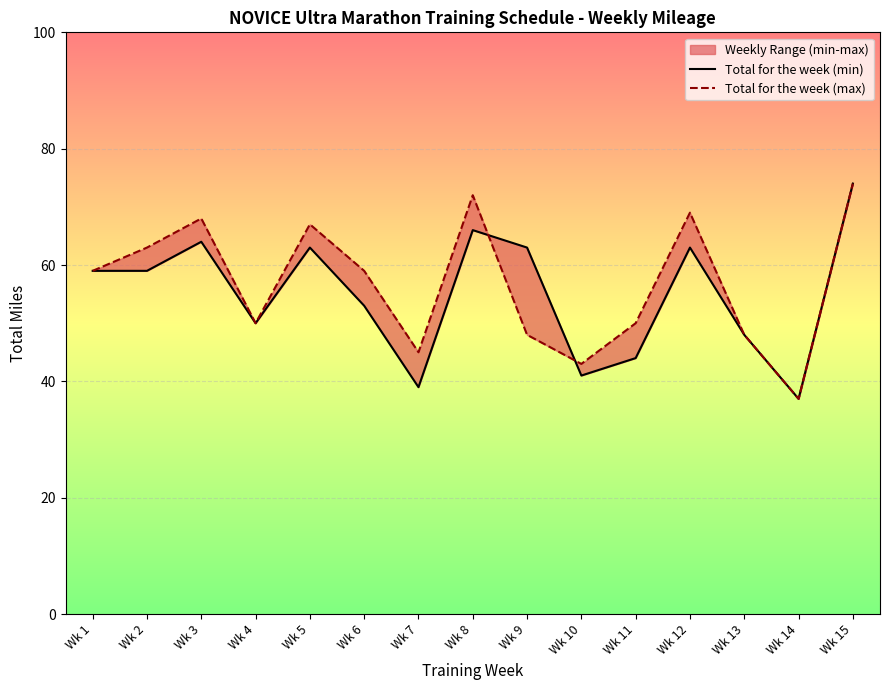

Which has a higher value, Wk 4 or Wk 8?

Wk 8